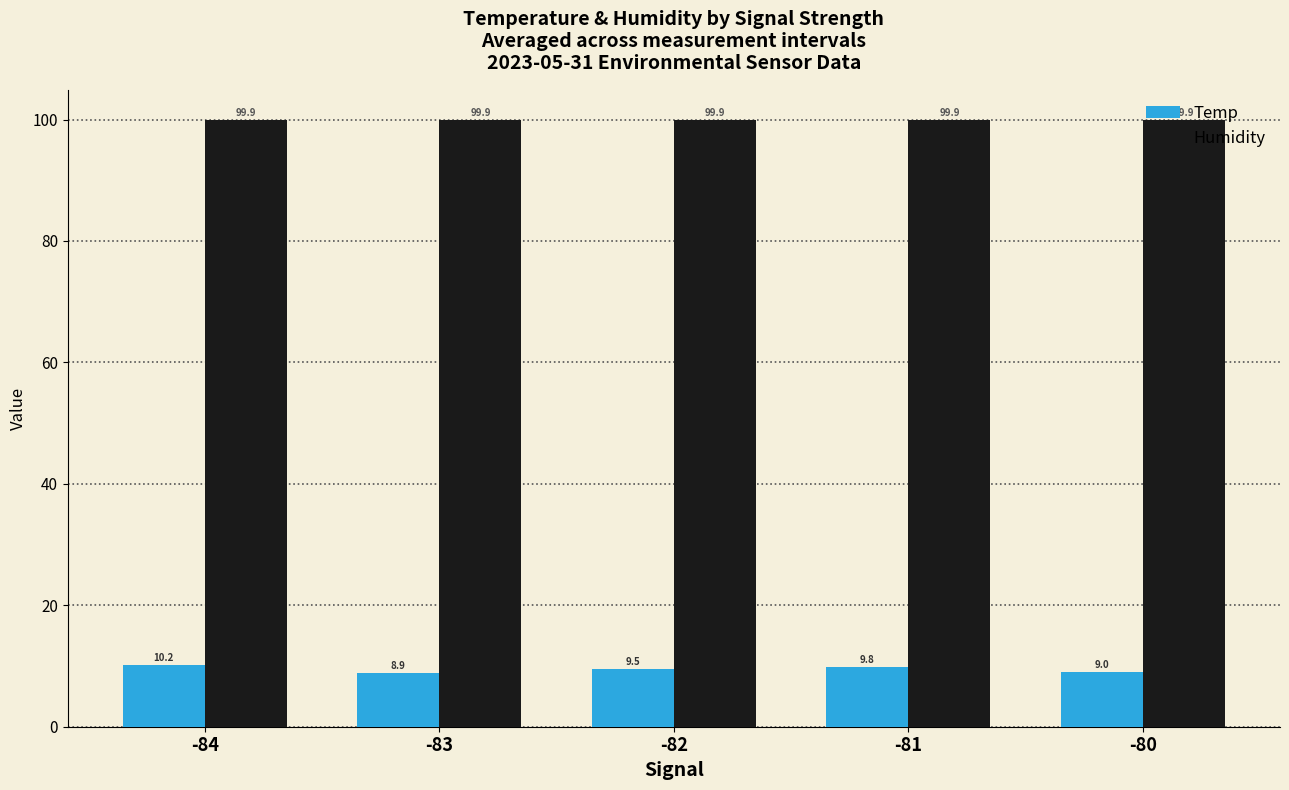

Which series has the largest range (max minus min)?

Temp